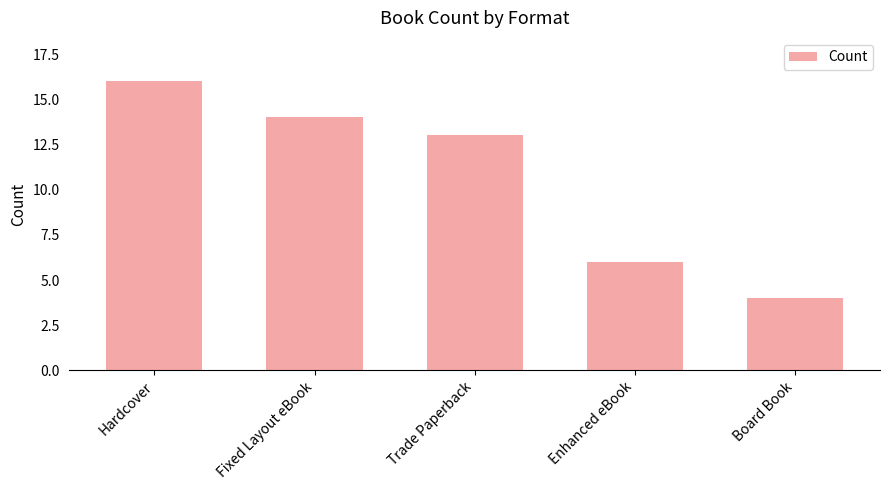

Rank the categories by value from lowest to highest.

Board Book, Enhanced eBook, Trade Paperback, Fixed Layout eBook, Hardcover